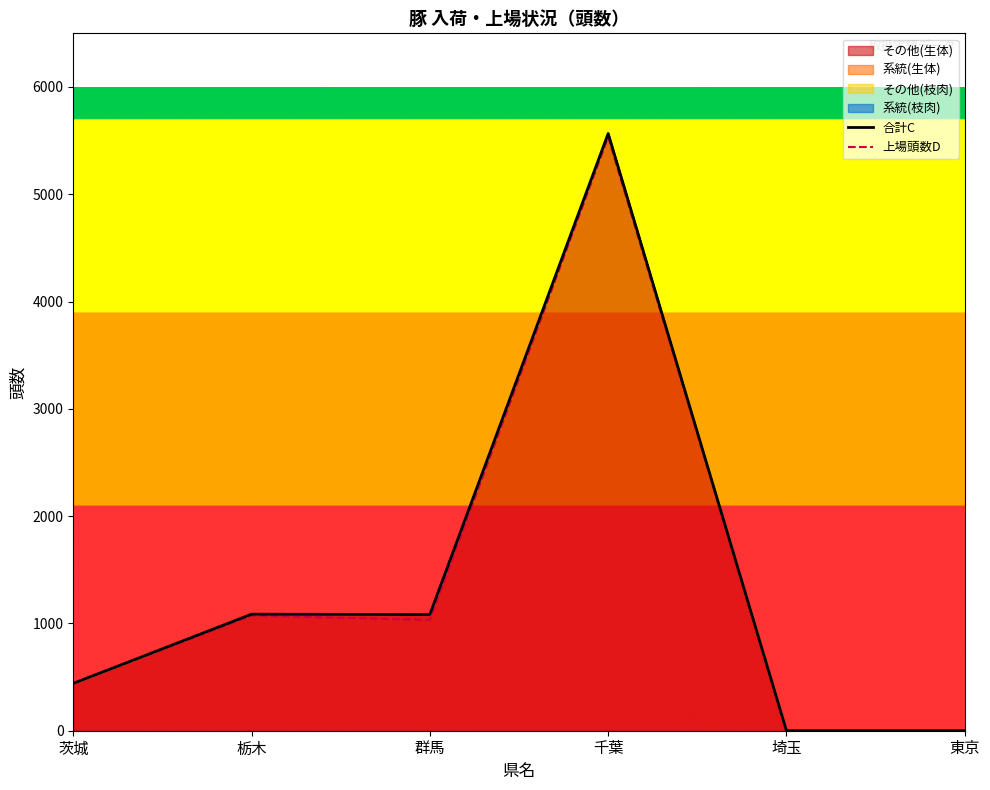

True or false: 上場頭数D and 合計C intersect in this chart.

False